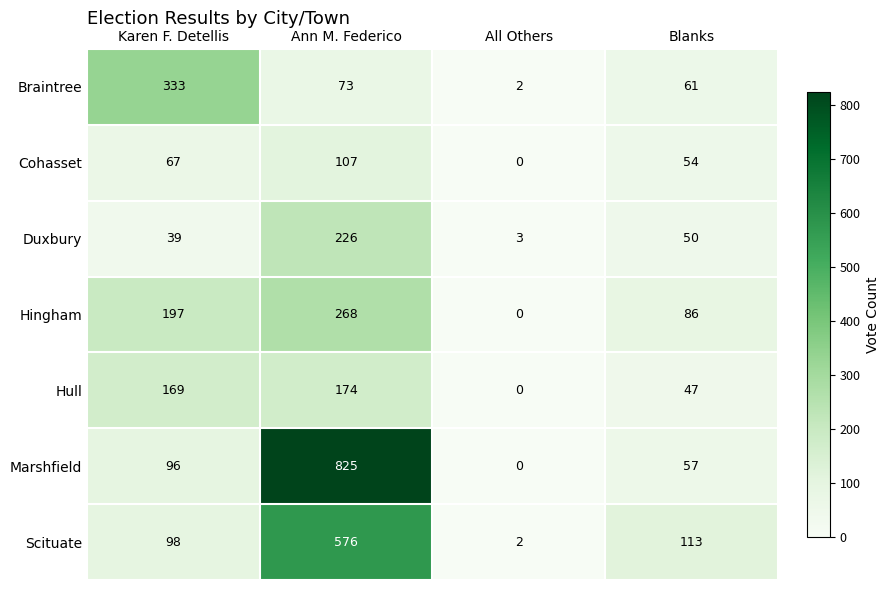

Reading left to right, transcribe all the data shown in this chart.

Braintree: Karen F. Detellis=333	Ann M. Federico=73	All Others=2	Blanks=61
Cohasset: Karen F. Detellis=67	Ann M. Federico=107	All Others=0	Blanks=54
Duxbury: Karen F. Detellis=39	Ann M. Federico=226	All Others=3	Blanks=50
Hingham: Karen F. Detellis=197	Ann M. Federico=268	All Others=0	Blanks=86
Hull: Karen F. Detellis=169	Ann M. Federico=174	All Others=0	Blanks=47
Marshfield: Karen F. Detellis=96	Ann M. Federico=825	All Others=0	Blanks=57
Scituate: Karen F. Detellis=98	Ann M. Federico=576	All Others=2	Blanks=113